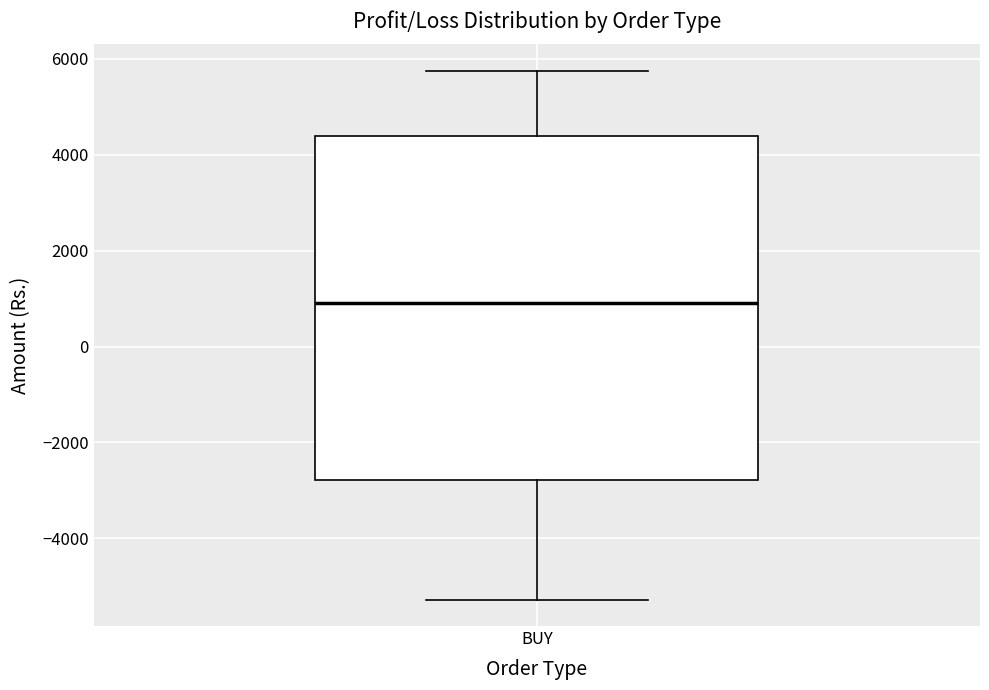

Read this box plot against the y-axis: the position of the median line, the range covered by the box, and the ends of both whiskers. The values are not printed on the chart, so give them approximately, as read against the axis.

median 1000, box -2800 to 4400, whiskers -5200 to 5800